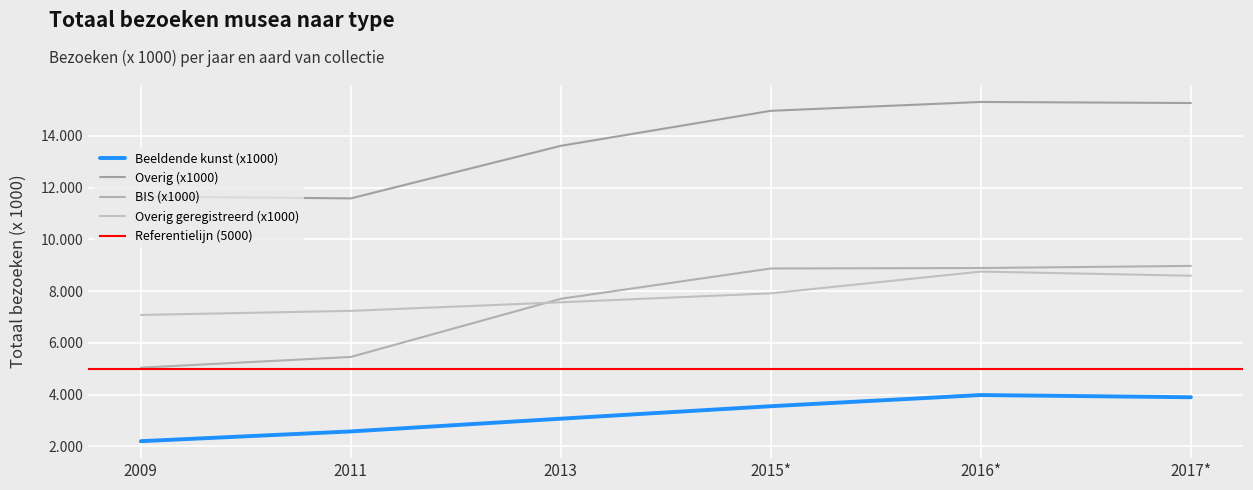

What is the difference between the maximum and minimum values in the BIS (x1000) series?

3934